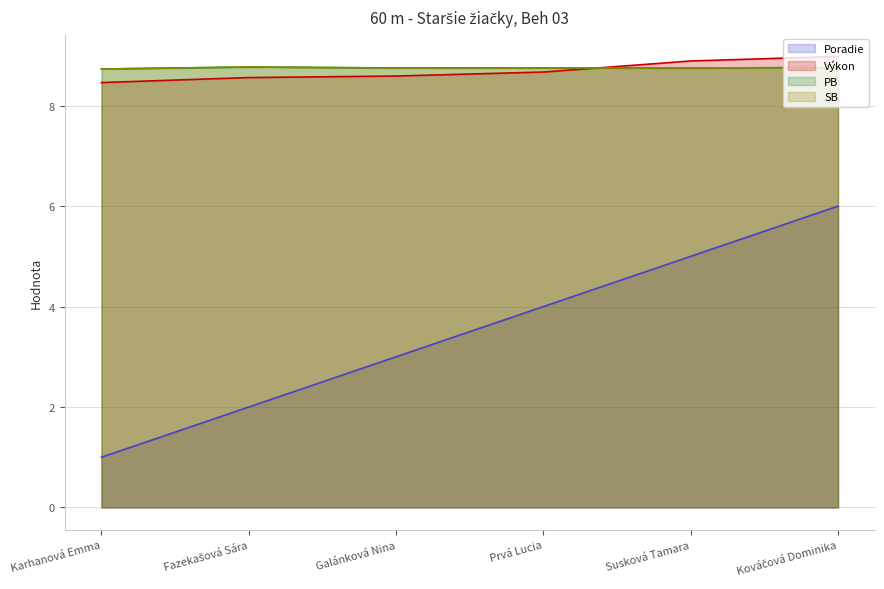

What is the sum of all Výkon values?

52.2